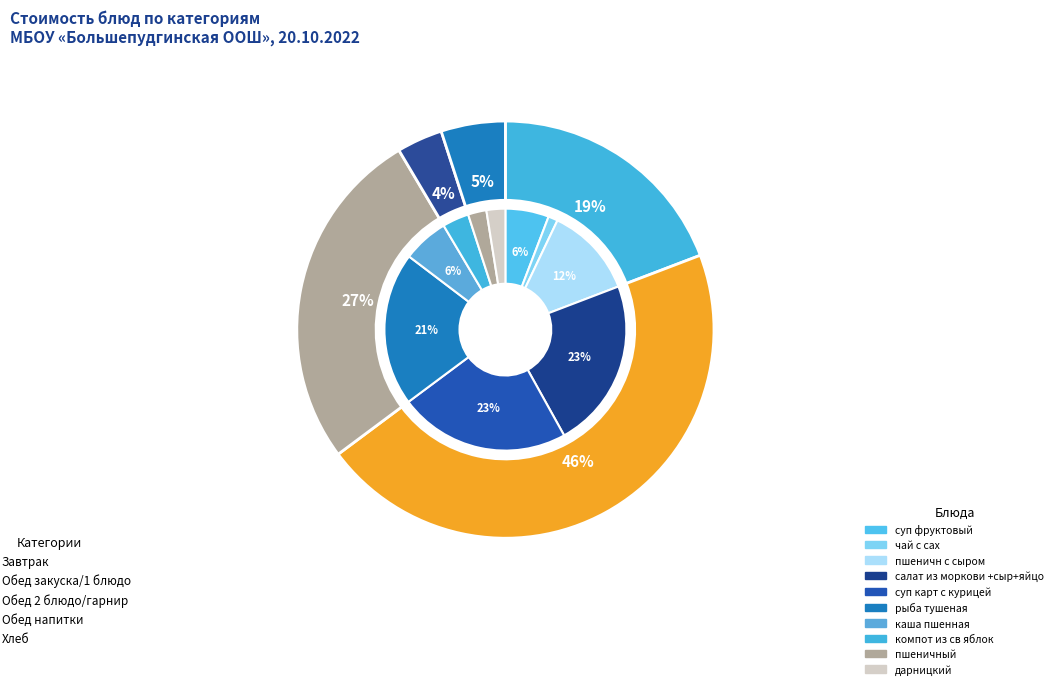

What portion of the pie excludes суп карт с курицей?

77.1%